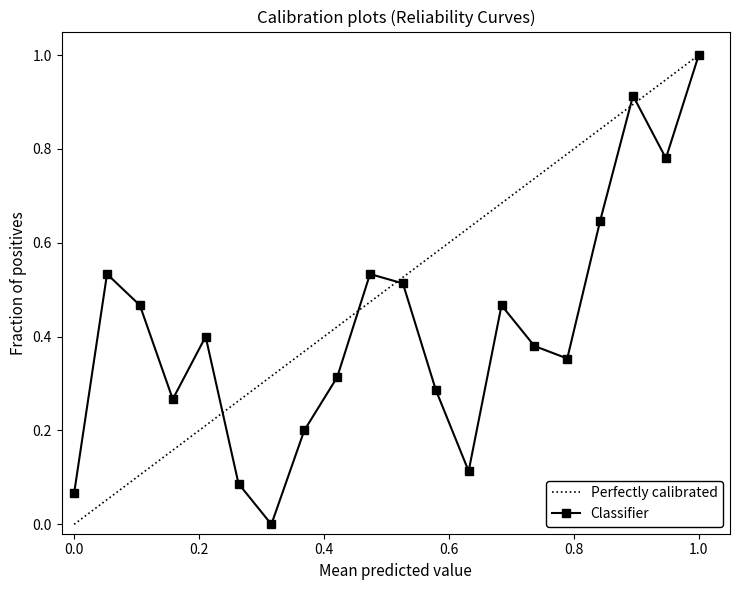

At which label does Classifier reach its peak?

1.0